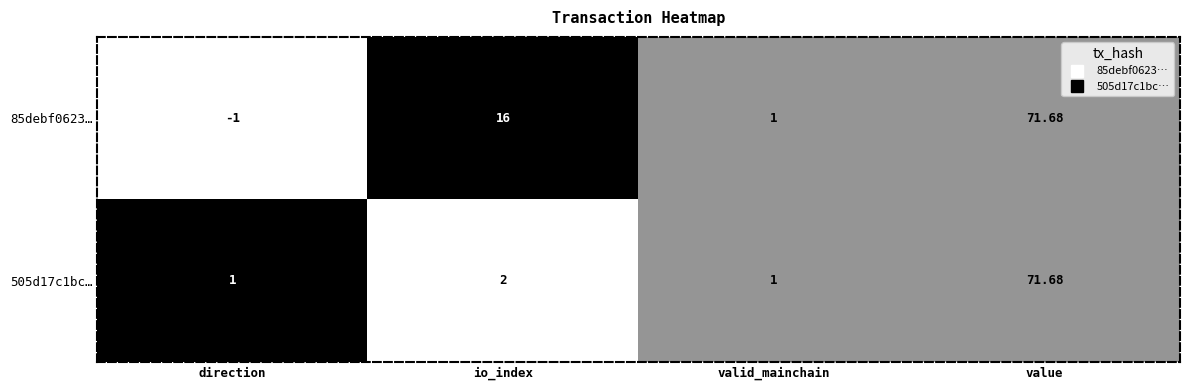

List the labels in order of 85debf0623… value, largest first.

value, io_index, valid_mainchain, direction